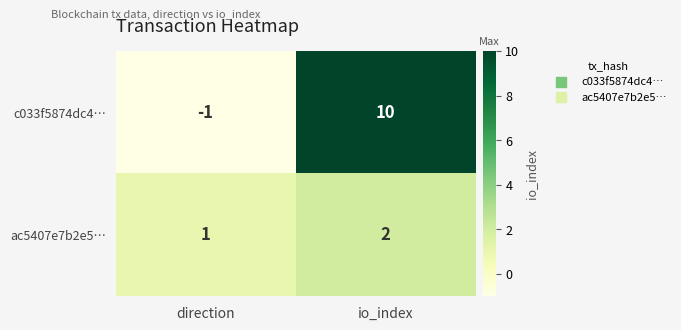

The ac5407e7b2e5… series shows 1 at direction. True or false?

True